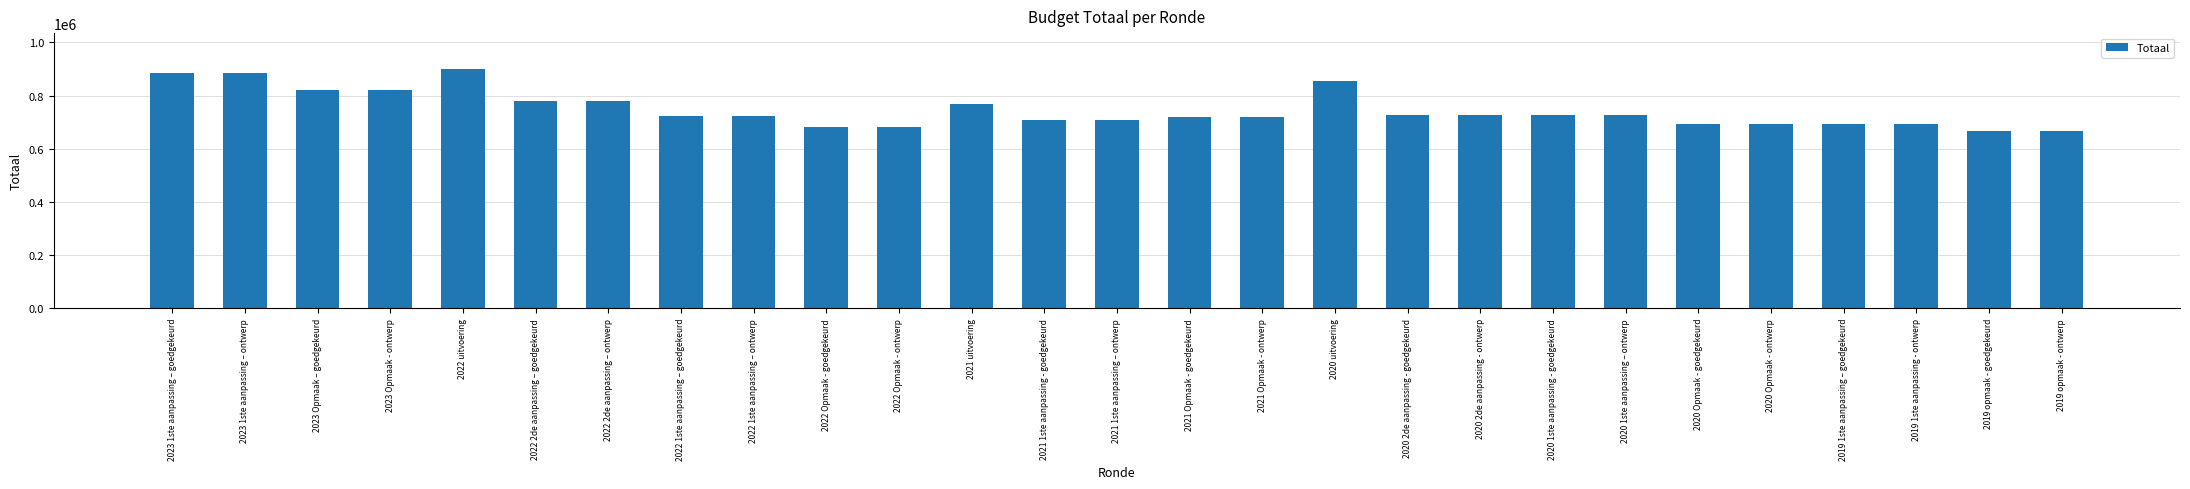

What is the label of the 17th bar from the left?

2020 uitvoering